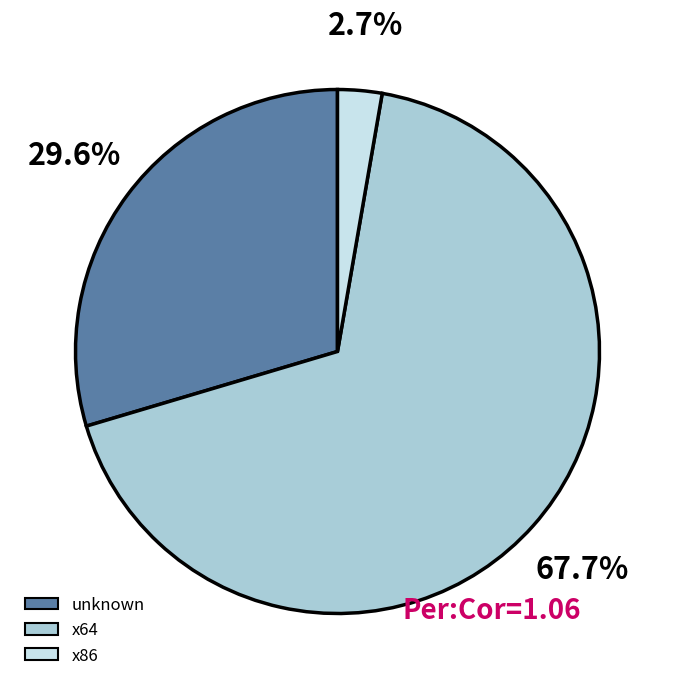

Approximately how many times larger is the value at unknown compared to x64?

0.4